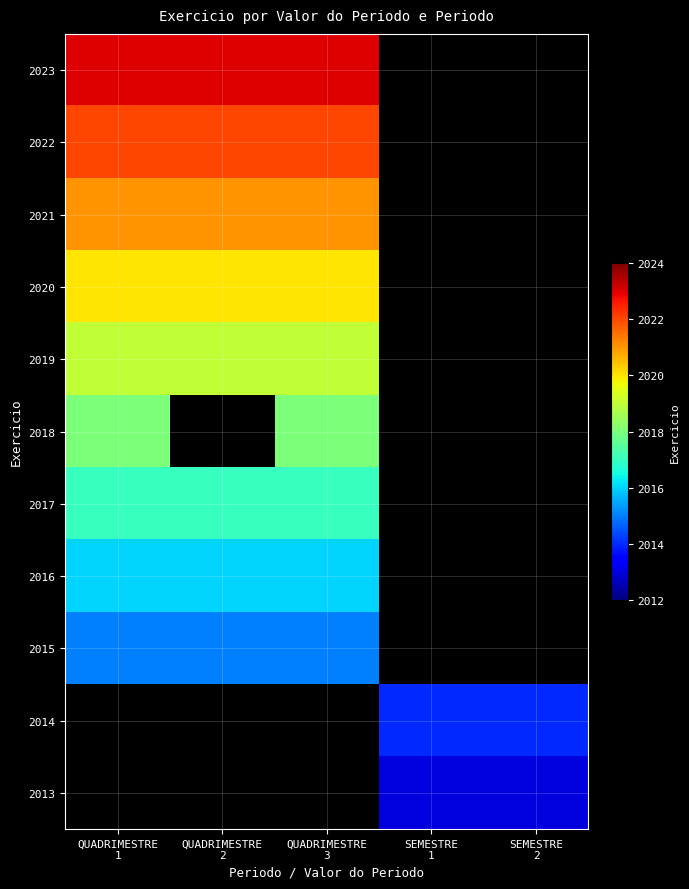

How many categories are shown in the chart?

5